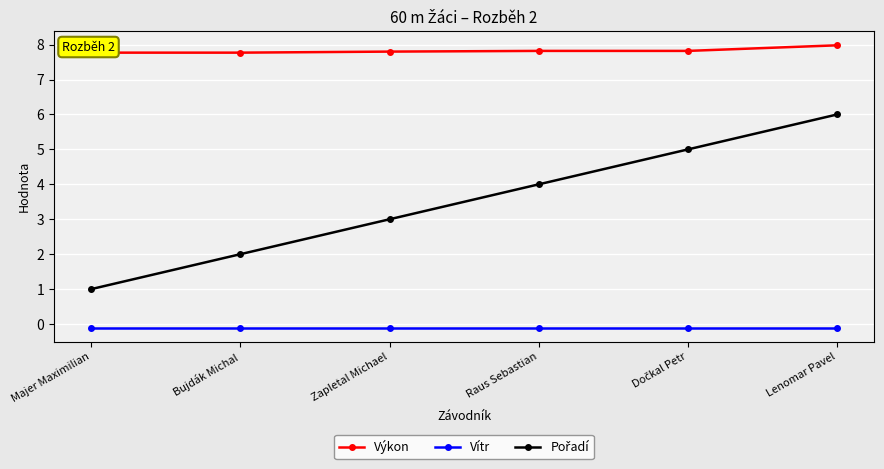

What is the sum of all Vítr values?

-0.6